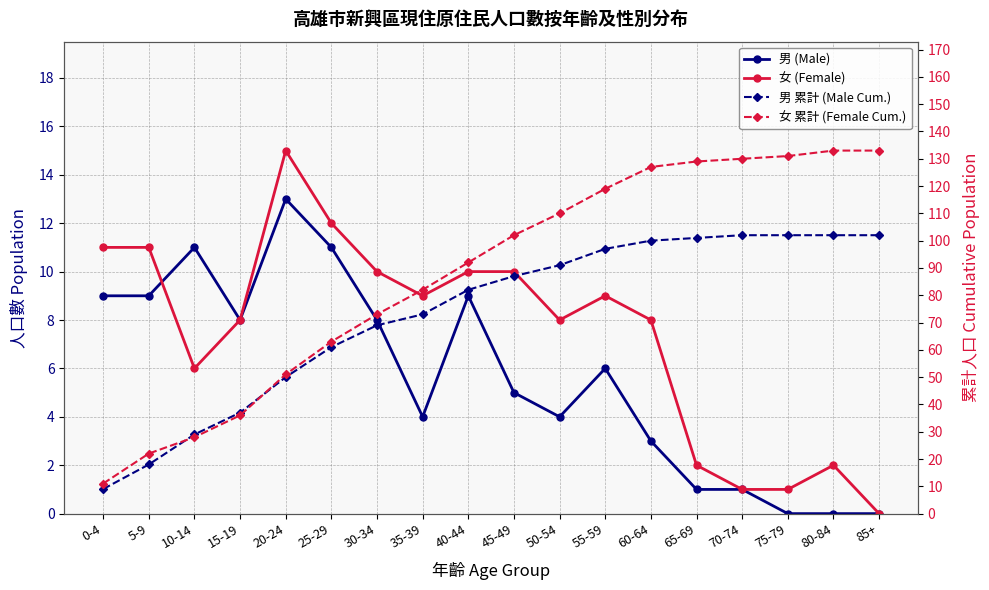

Is the value of 男 (Male) at 65-69 greater than the value of 女 累計 (Female Cum.) at 5-9?

No